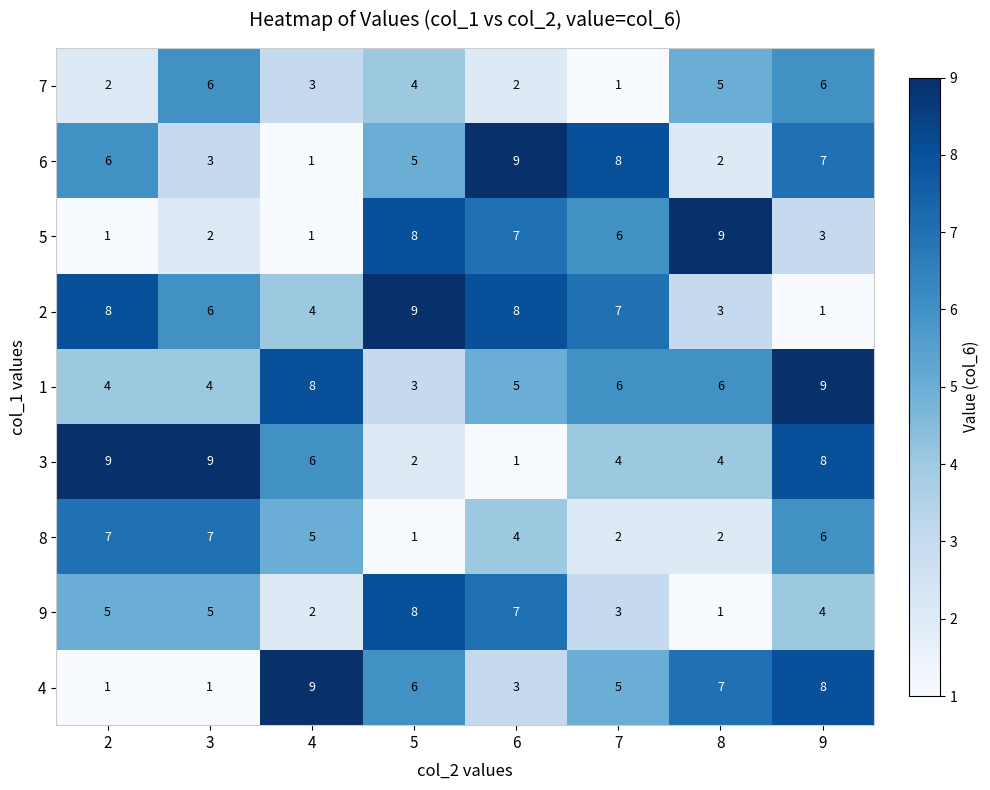

What is the average value of the 7 series?

4